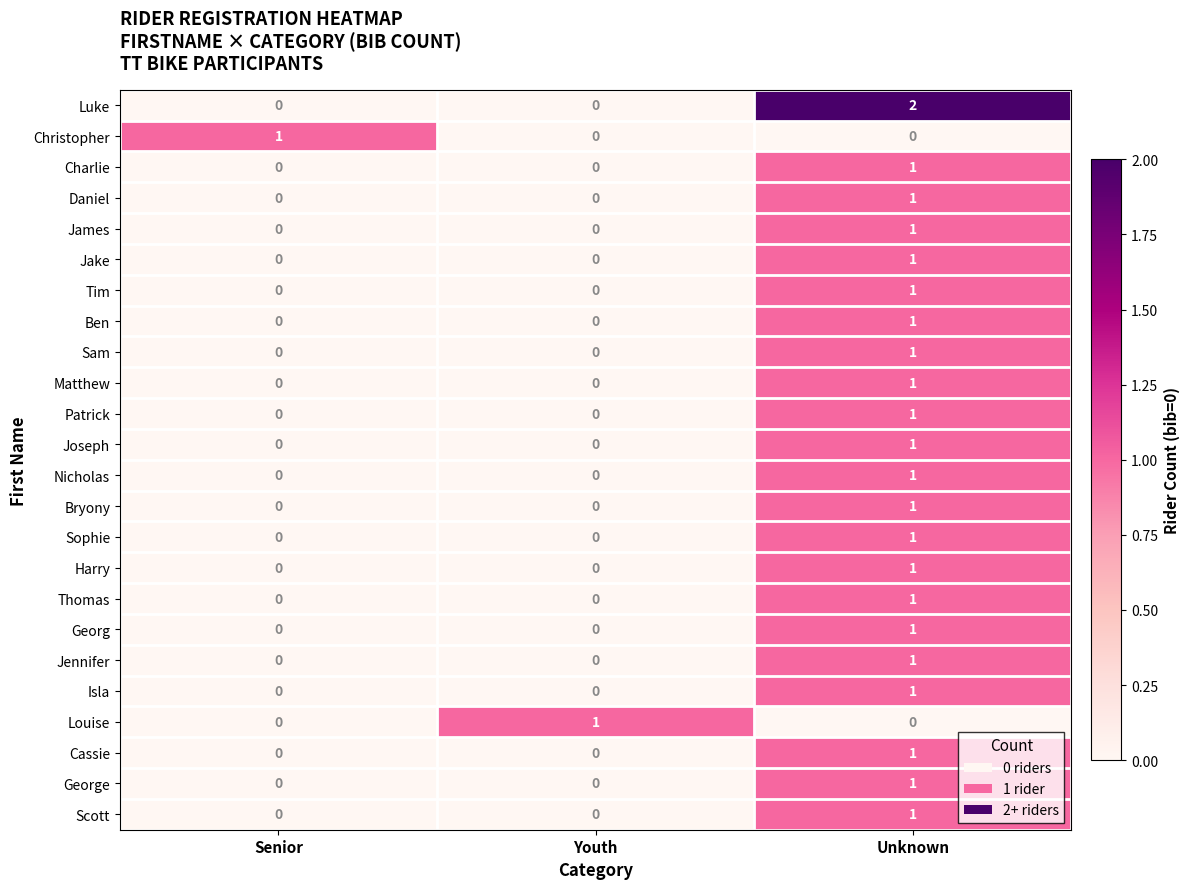

How many categories are shown in the chart?

3